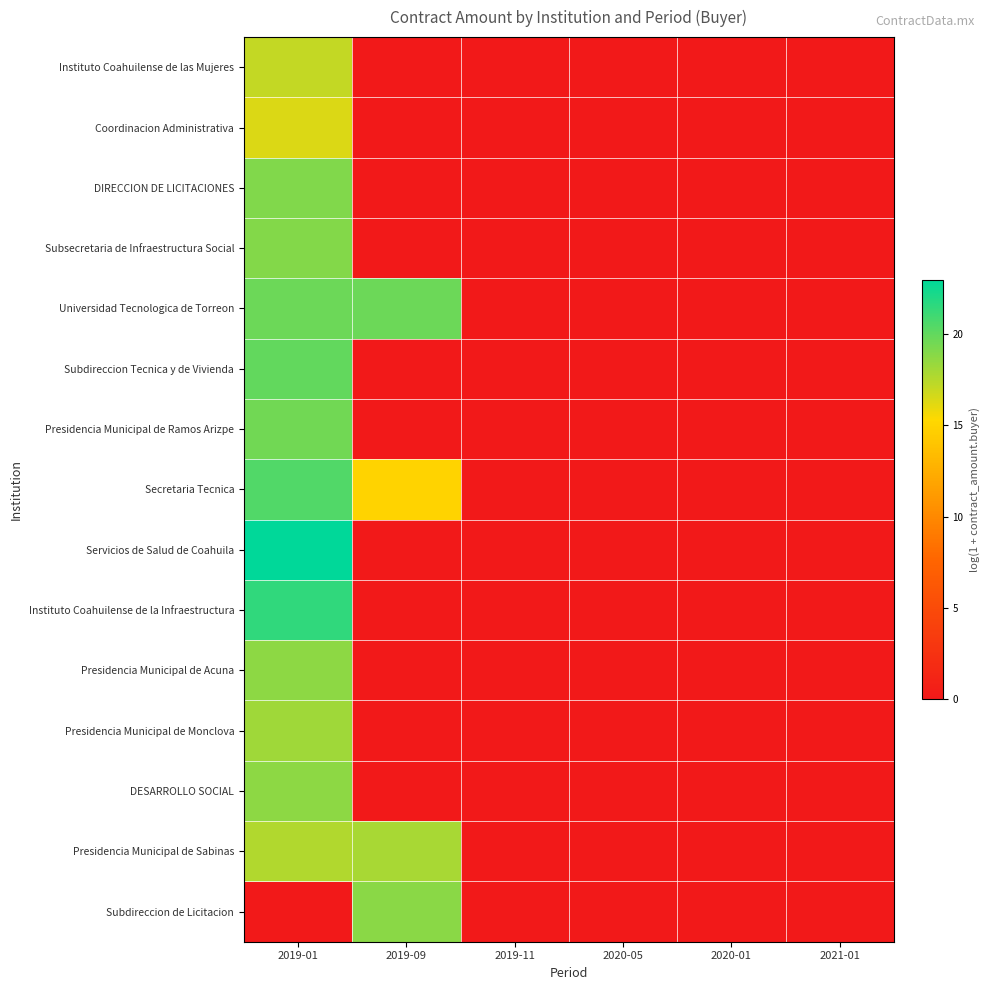

Which series has the largest total across all categories?

Universidad Tecnologica de Torreon